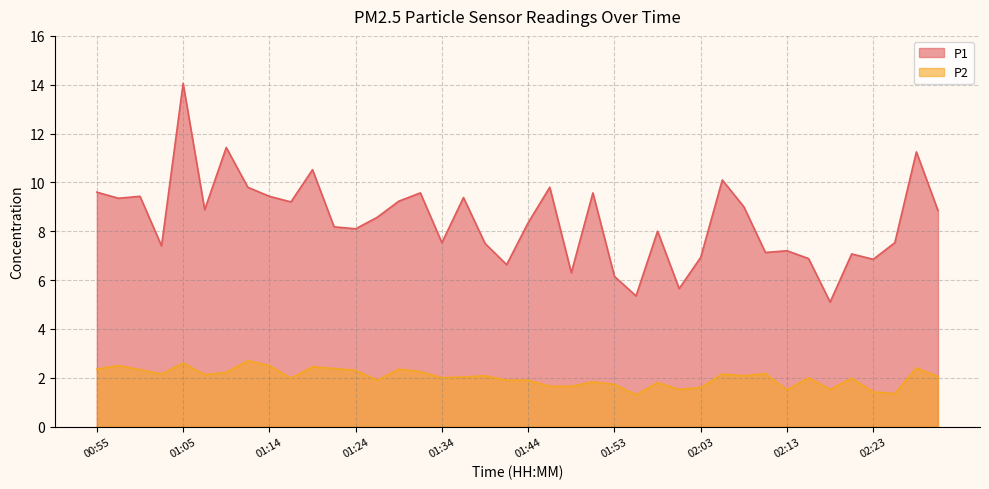

List the series in order of their overall mean, lowest first.

P2, P1